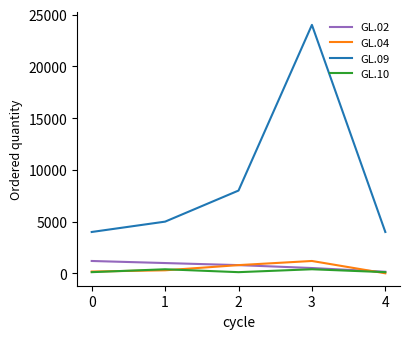

Reading left to right, transcribe all the data shown in this chart.

GL.02: 1200	1000	800	520	160
GL.04: 180	300	800	1200	10
GL.09: 4000	5000	8000	24000	4000
GL.10: 120	400	120	400	120